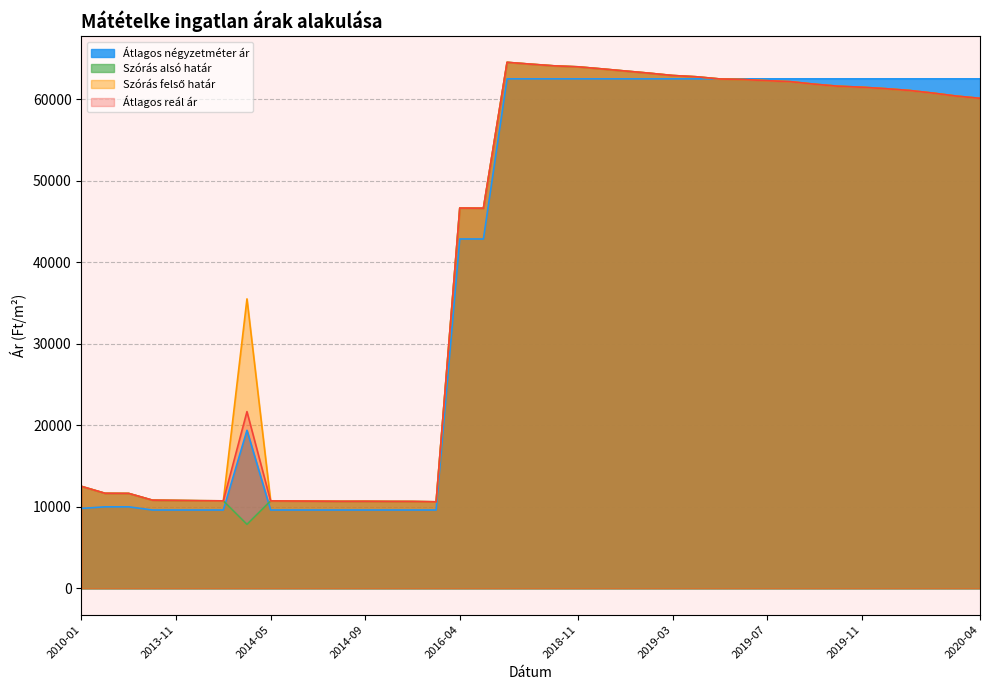

Does the chart have visible grid lines?

Yes